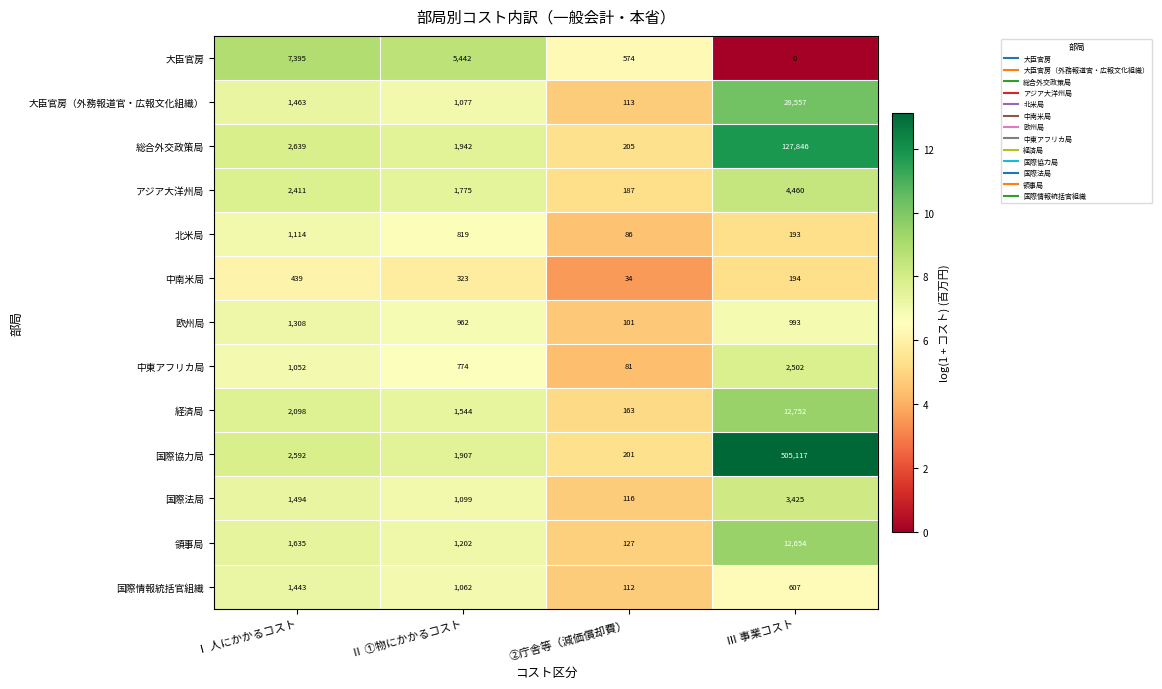

What is the difference between the second highest and second lowest values in the 中南米局 series?

129